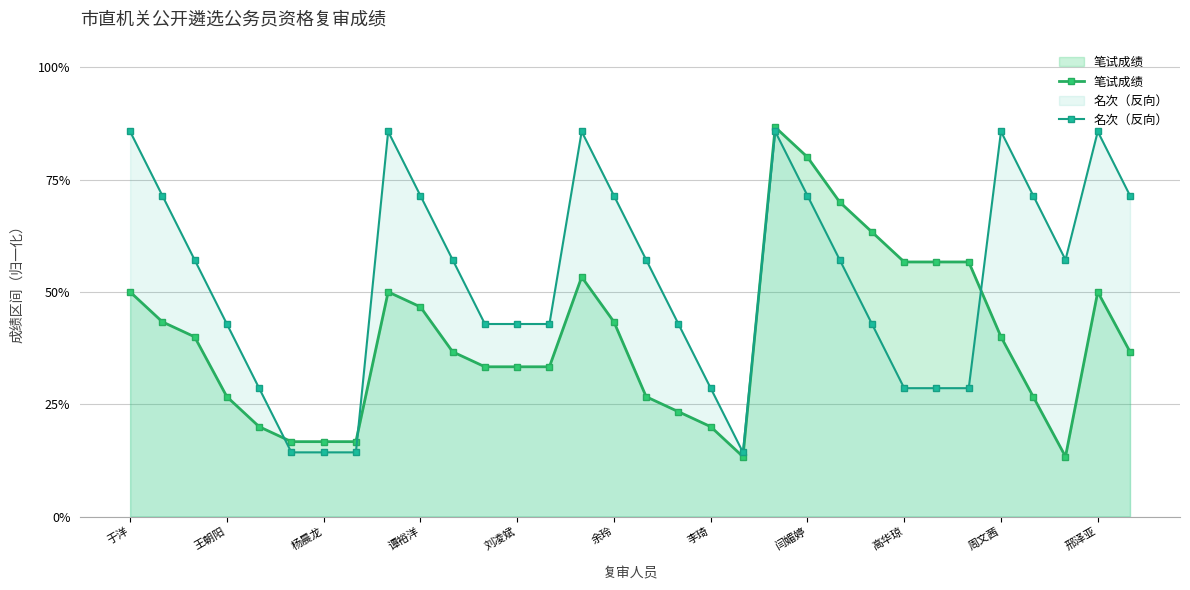

What is the difference between the 笔试成绩 values at 24 and 高华琼?

0.1